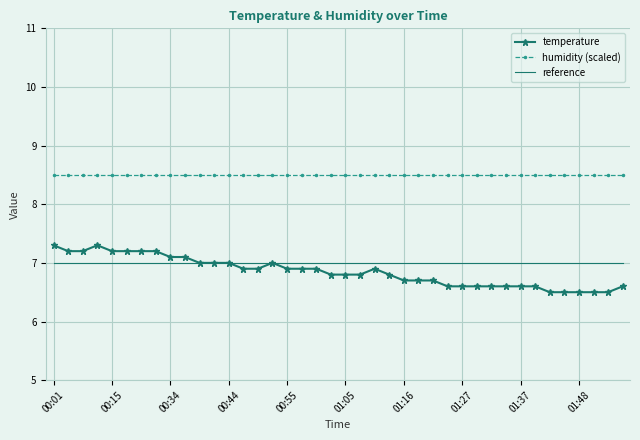

What is the lowest value of the reference series?

7.0